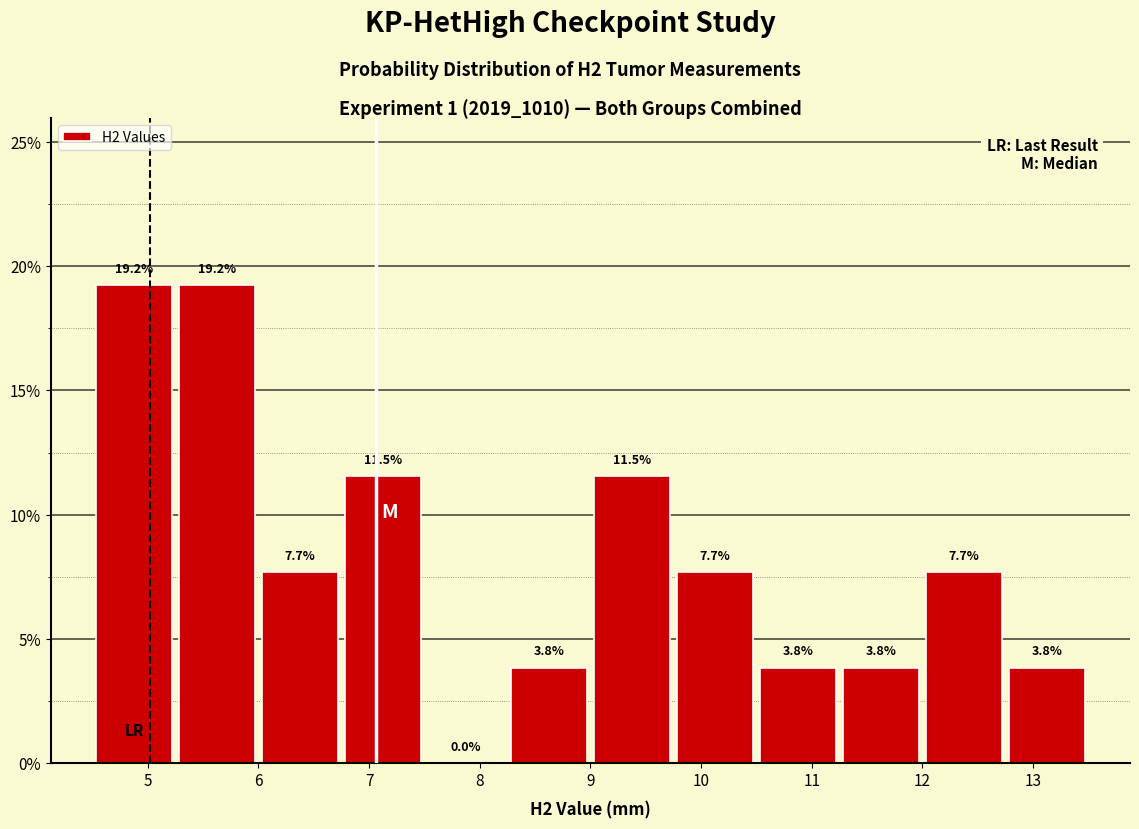

Reading left to right, list every bar in this chart as the range it spans on the x-axis followed by its height. The bar edges are not printed on the chart, so give them approximately, as read against the axis.

4.50 to 5.25: 19.2
5.25 to 6.00: 19.2
6.00 to 6.75: 7.7
6.75 to 7.50: 11.5
7.50 to 8.25: 0.0
8.25 to 9.00: 3.8
9.00 to 9.75: 11.5
9.75 to 10.50: 7.7
10.50 to 11.25: 3.8
11.25 to 12.00: 3.8
12.00 to 12.75: 7.7
12.75 to 13.50: 3.8